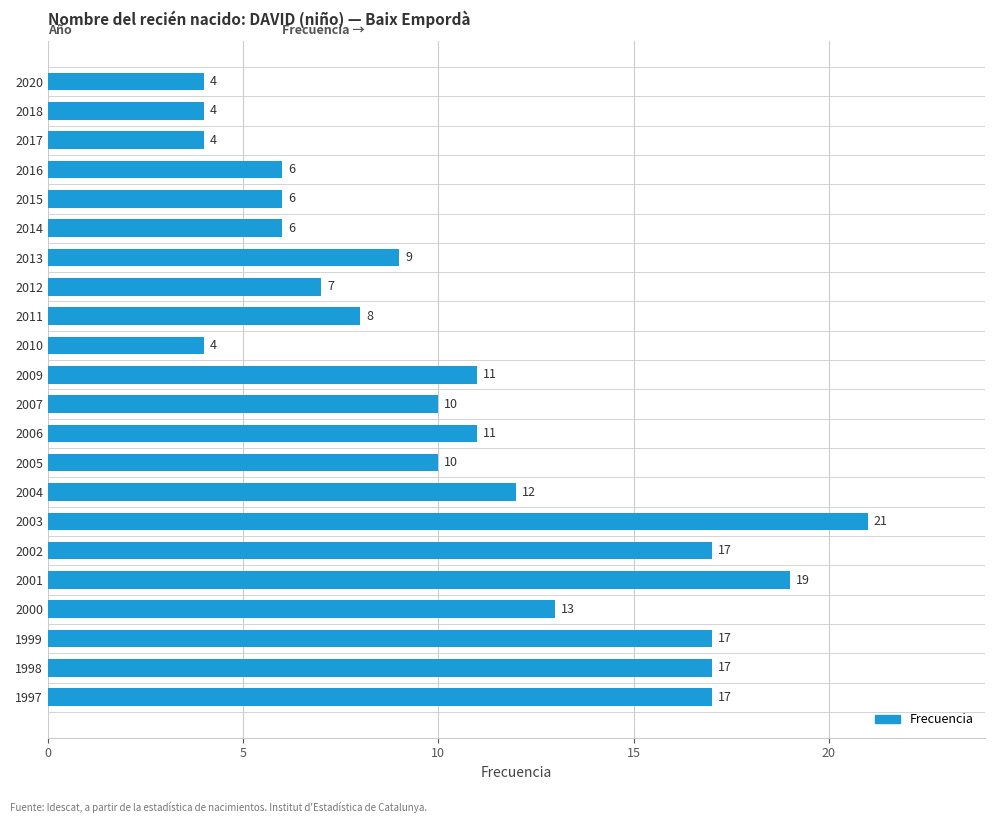

Read the value at 1997, to the nearest 5.

15